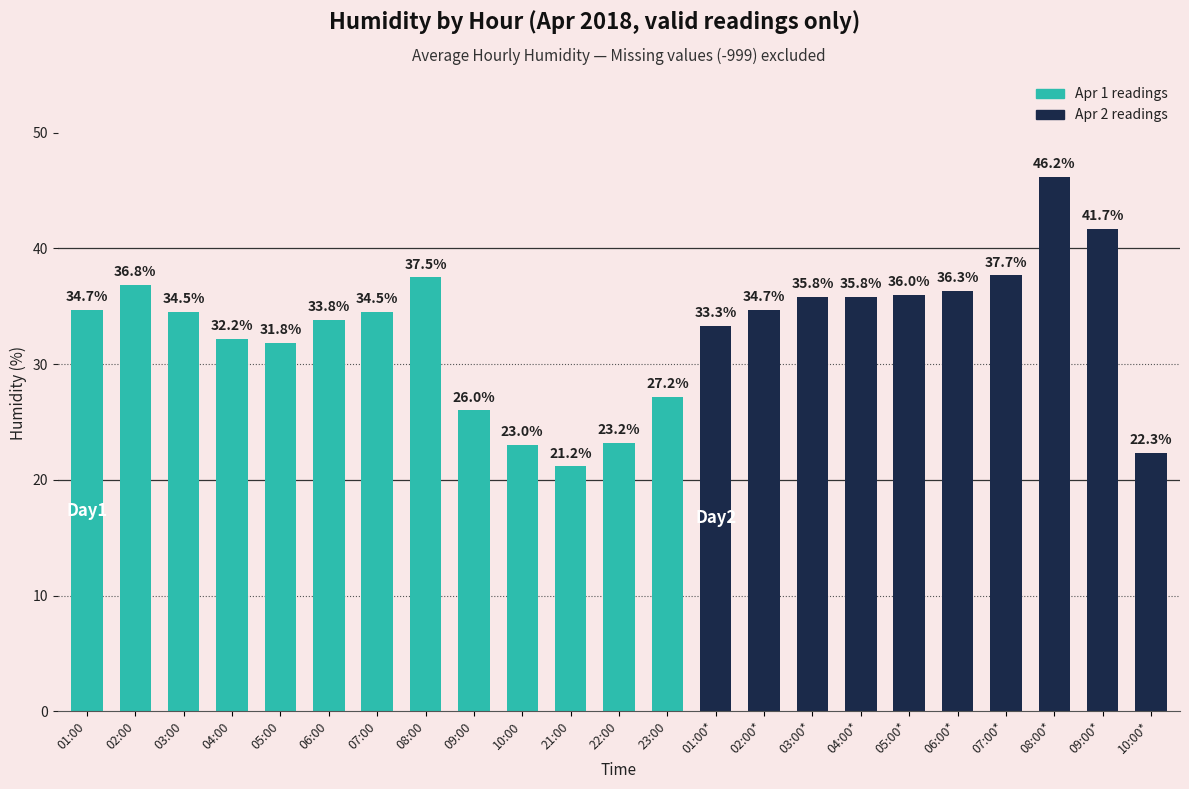

Where is the data nearest to the value 33?

01:00*